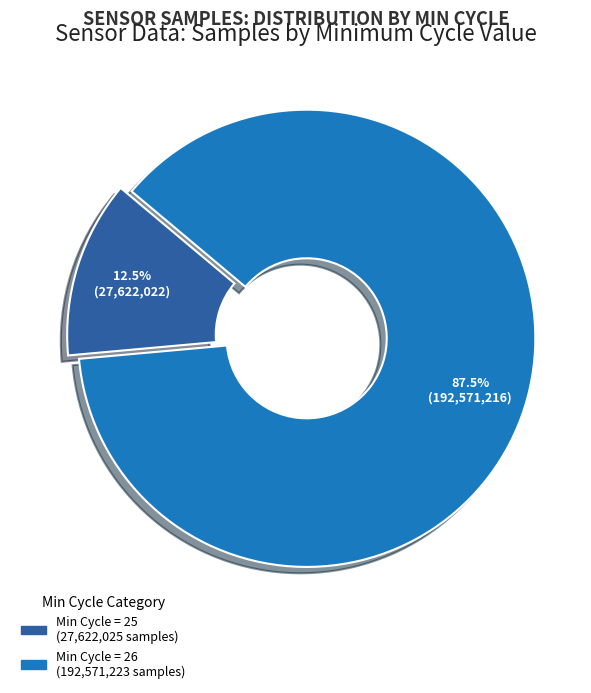

Is there any slice that represents more than half of the pie?

Yes